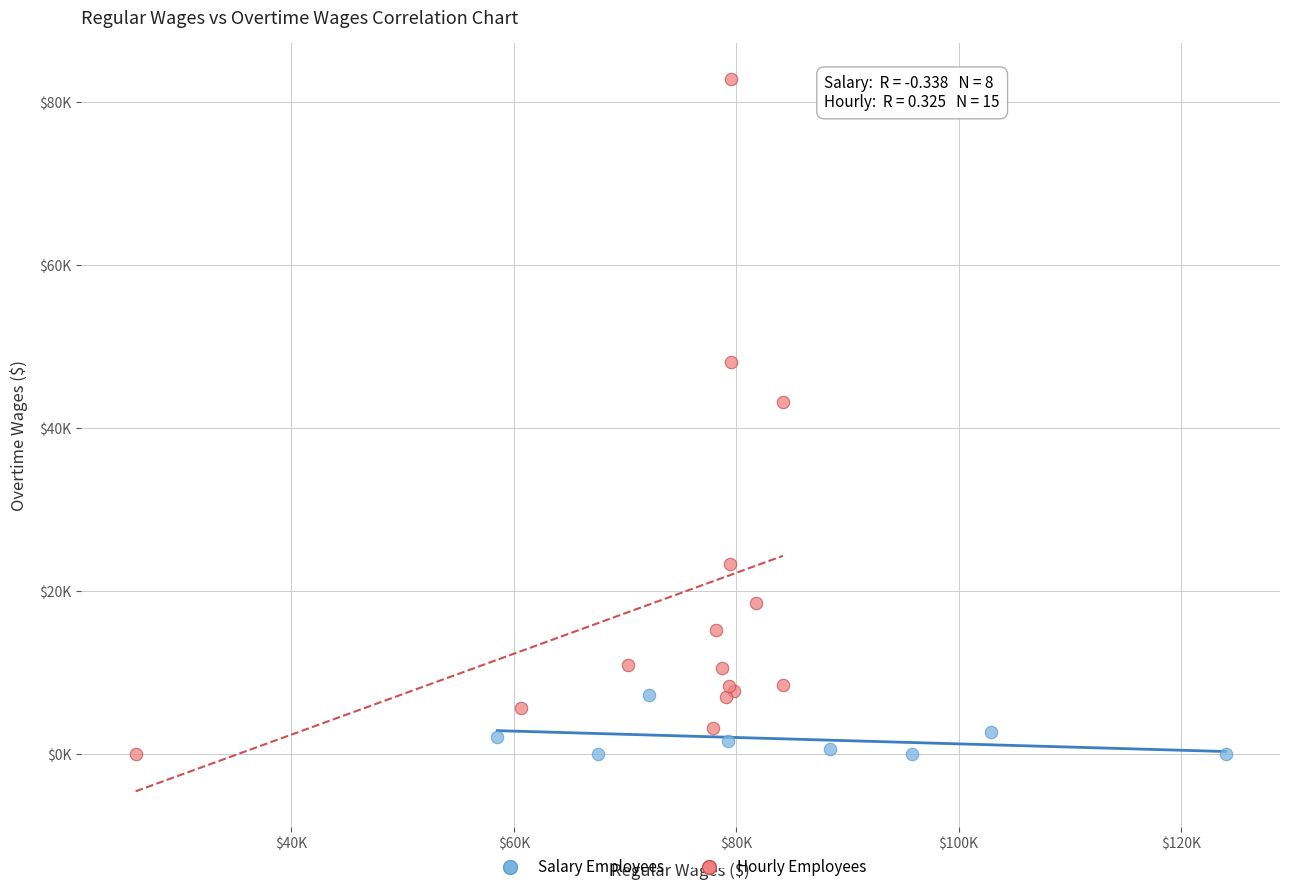

What are all the series names shown in the legend?

Salary Employees, Hourly Employees